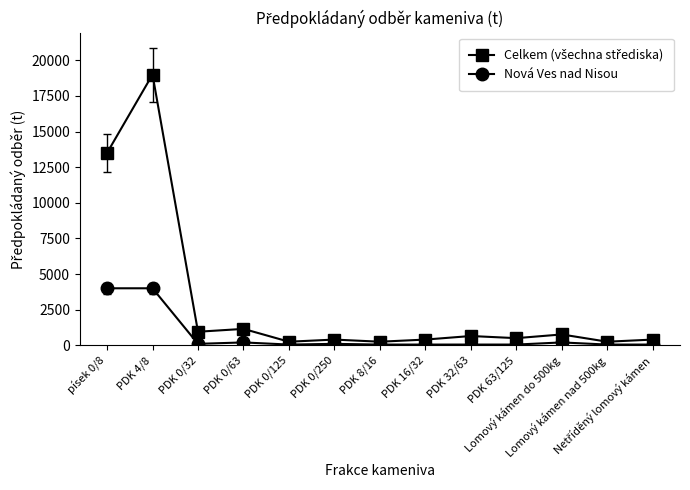

What is the difference between the highest and lowest values at PDK 0/250?

300